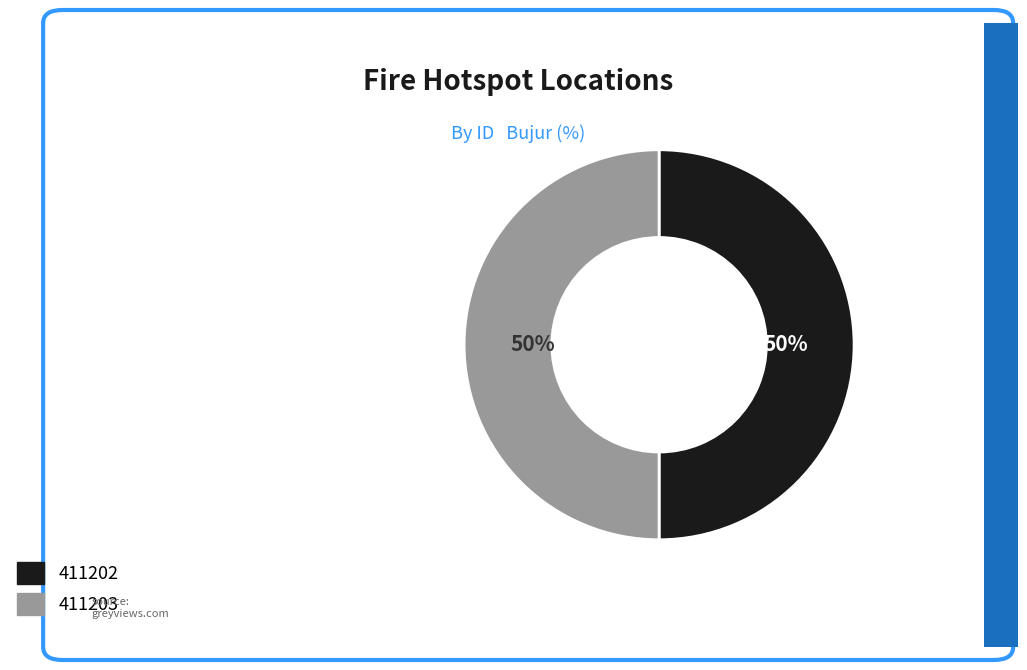

Do 411203 and 411202 together represent more than half of the pie?

Yes